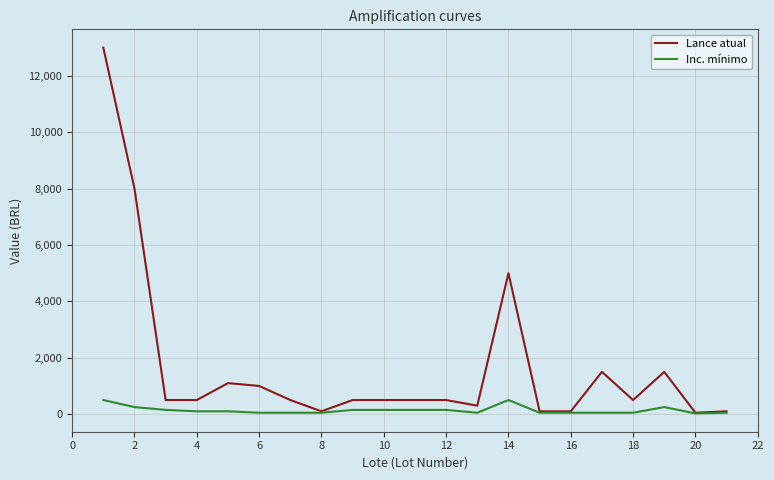

True or false: Inc. mínimo has more than 0 points higher than both neighbors.

True